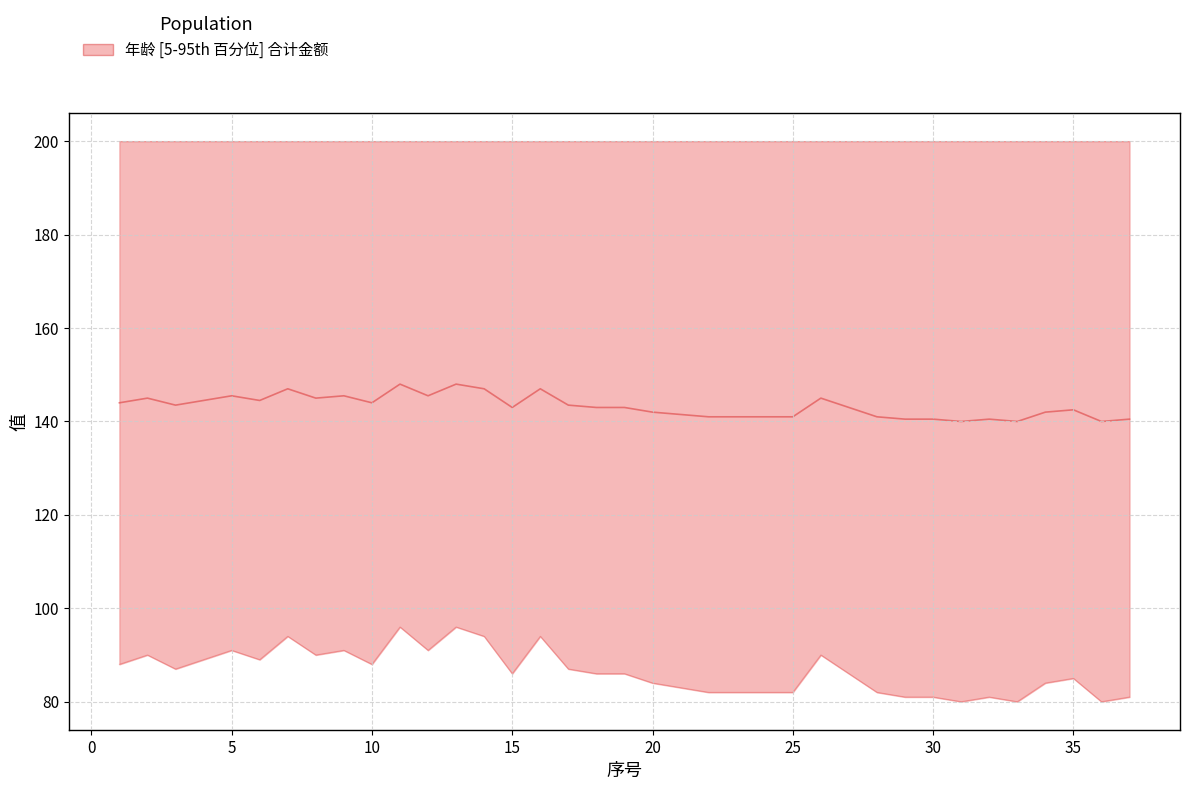

List the labels in order of value, smallest first.

31, 33, 36, 29, 30, 32, 37, 22, 23, 24, 25, 28, 21, 20, 34, 35, 15, 18, 19, 27, 3, 17, 1, 10, 4, 6, 2, 8, 26, 5, 9, 12, 7, 14, 16, 11, 13